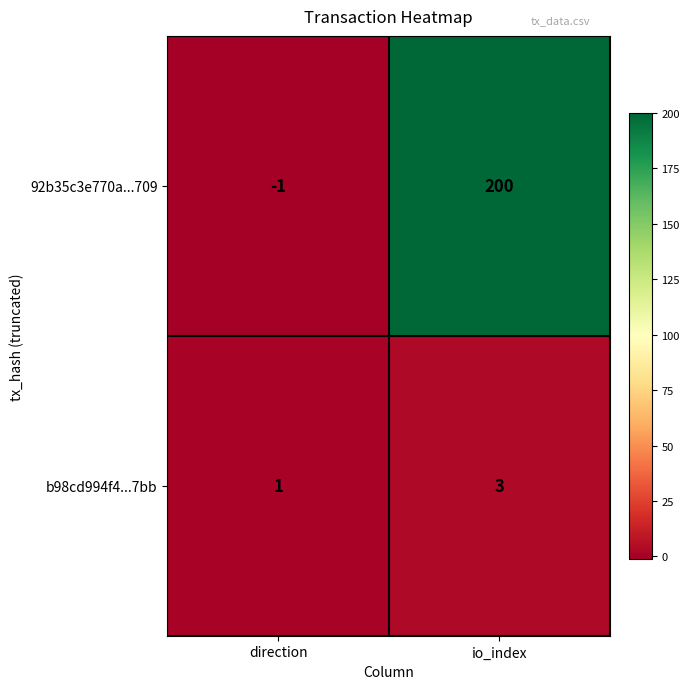

Read the b98cd994f4...7bb value at io_index.

3